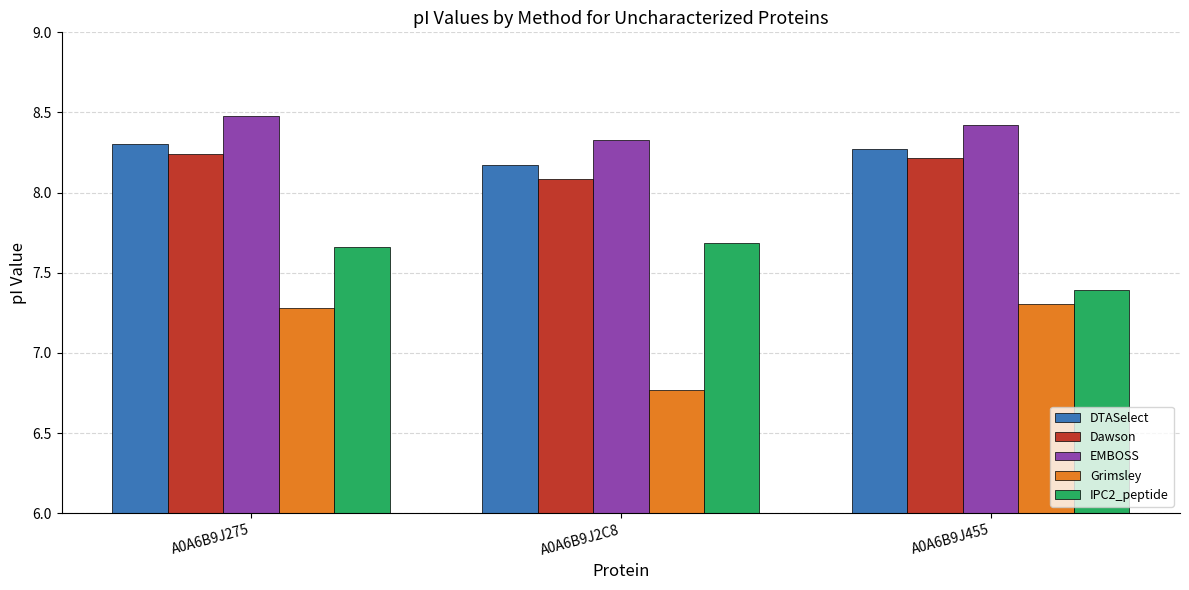

At which label does Grimsley first exceed 7?

A0A6B9J275